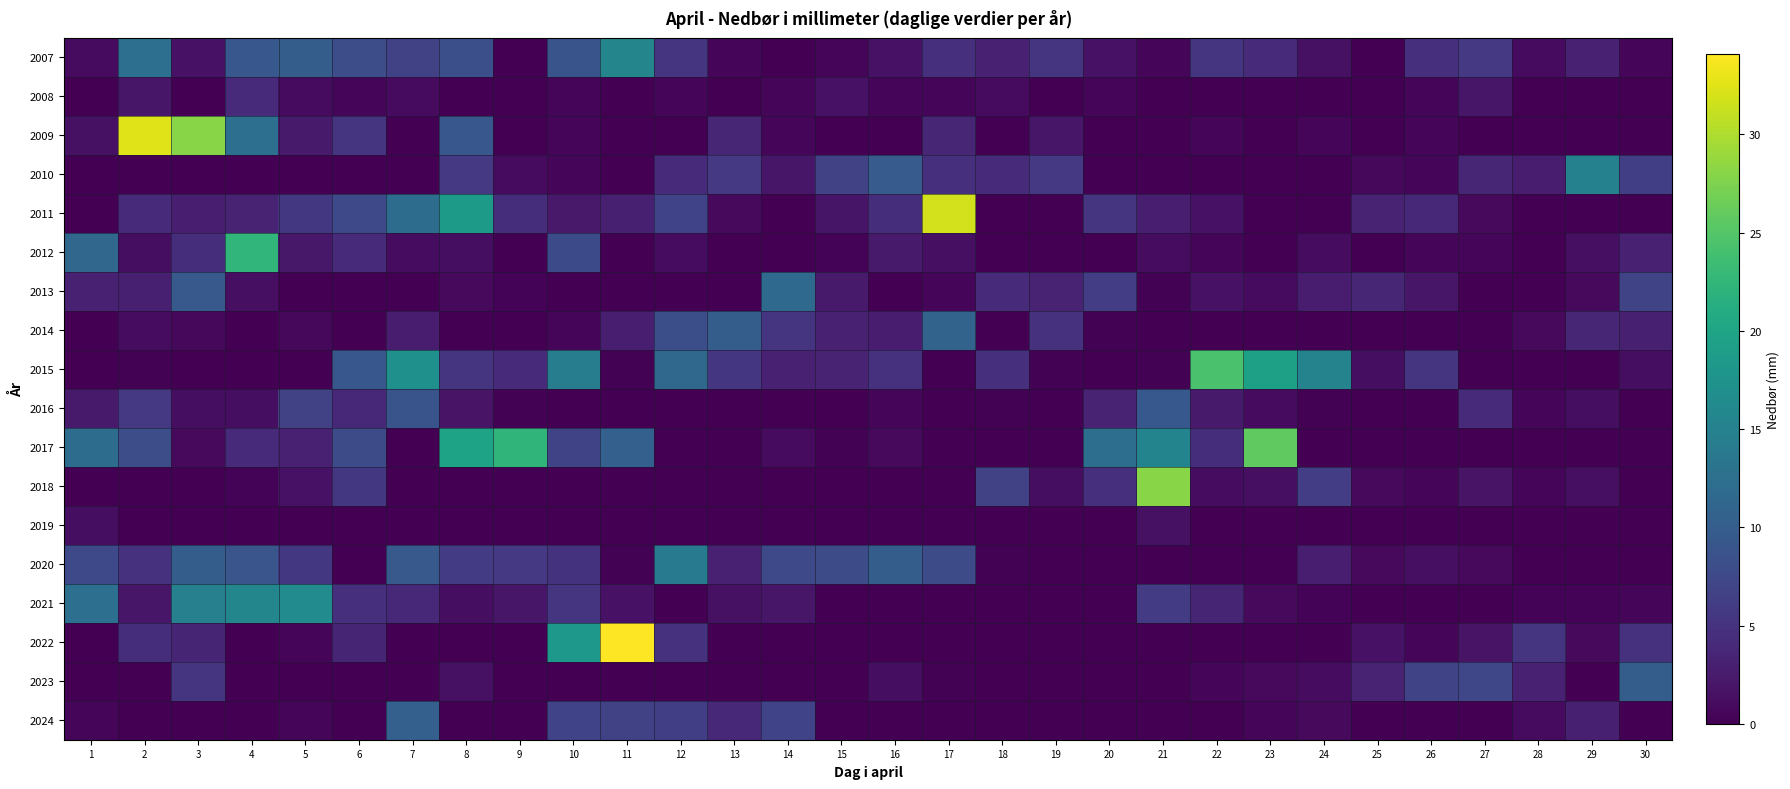

What is the maximum value shown in the chart?

34.1